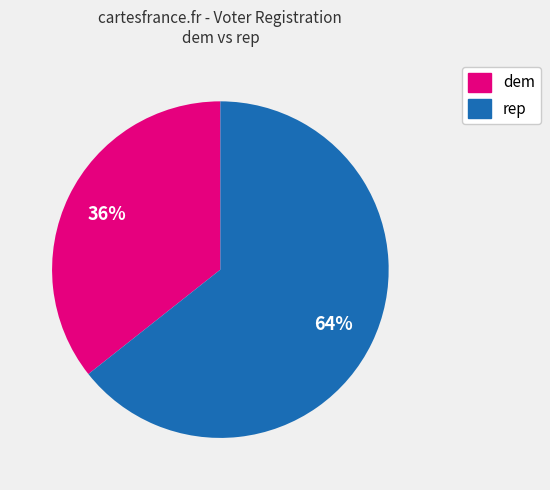

Does any single category account for the majority?

Yes